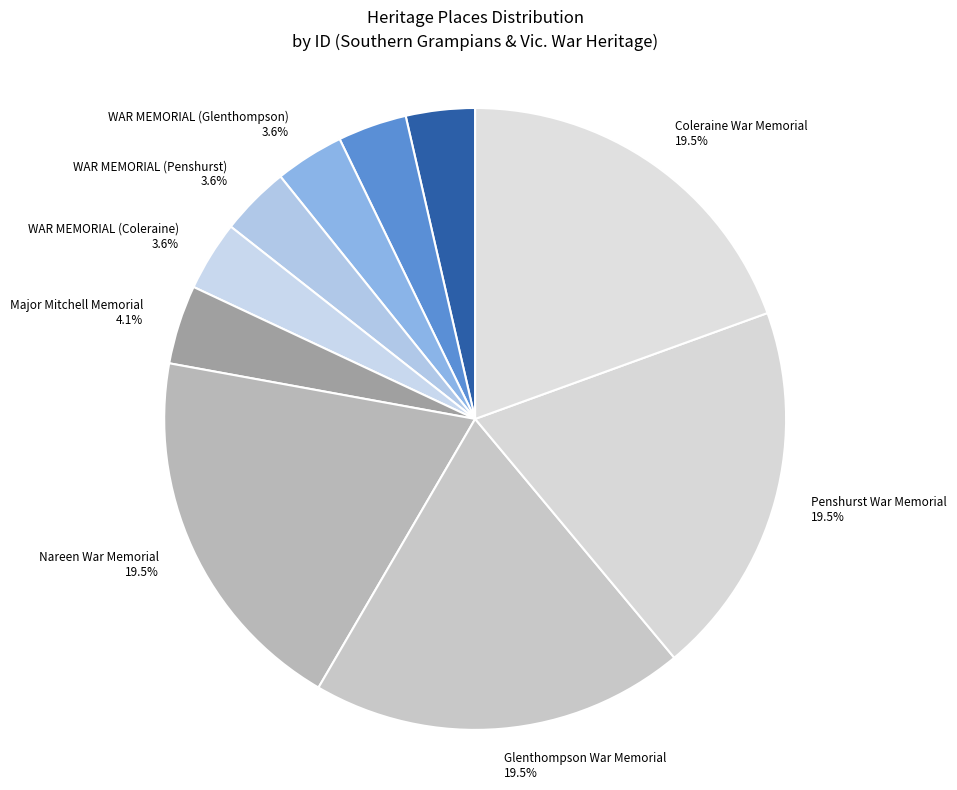

Does Major Mitchell Memorial account for over 50% of the chart?

No